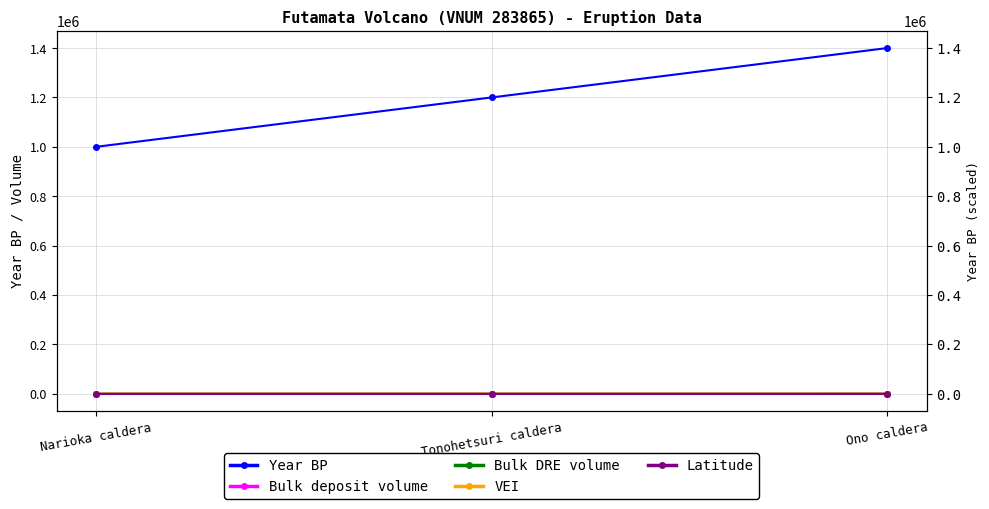

Which category has the lowest value in the Latitude series?

Narioka caldera